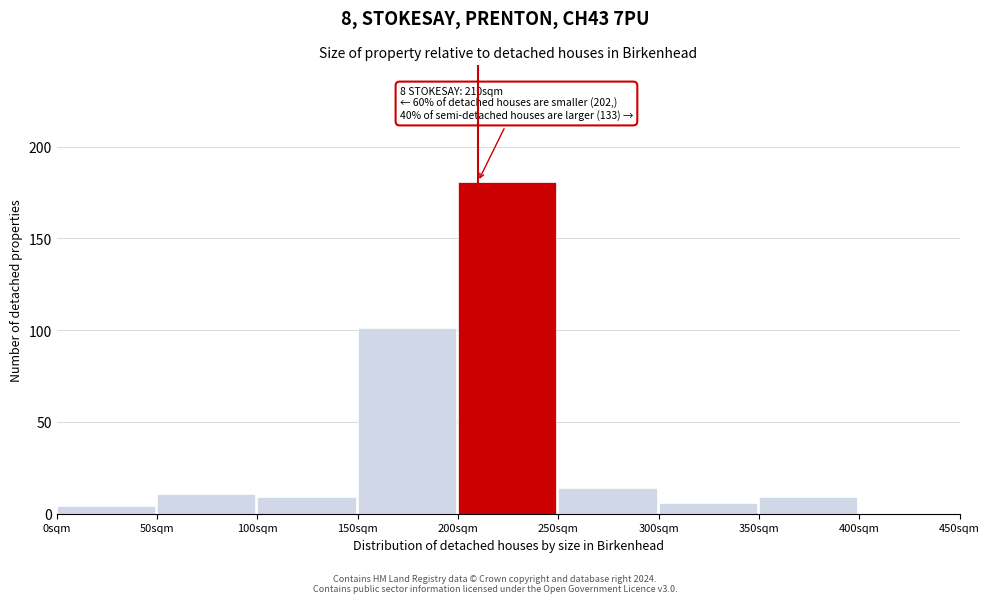

Reading right to left, extract all data points from this chart.

400sqm=0	350sqm=9	300sqm=6	250sqm=14	200sqm=181	150sqm=101	100sqm=9	50sqm=11	0sqm=4